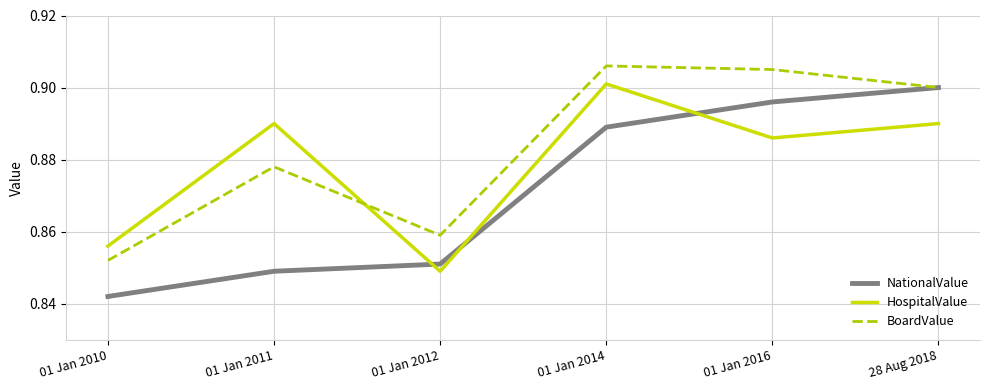

Between 01 Jan 2010 and 01 Jan 2011, which series saw the biggest shift?

HospitalValue